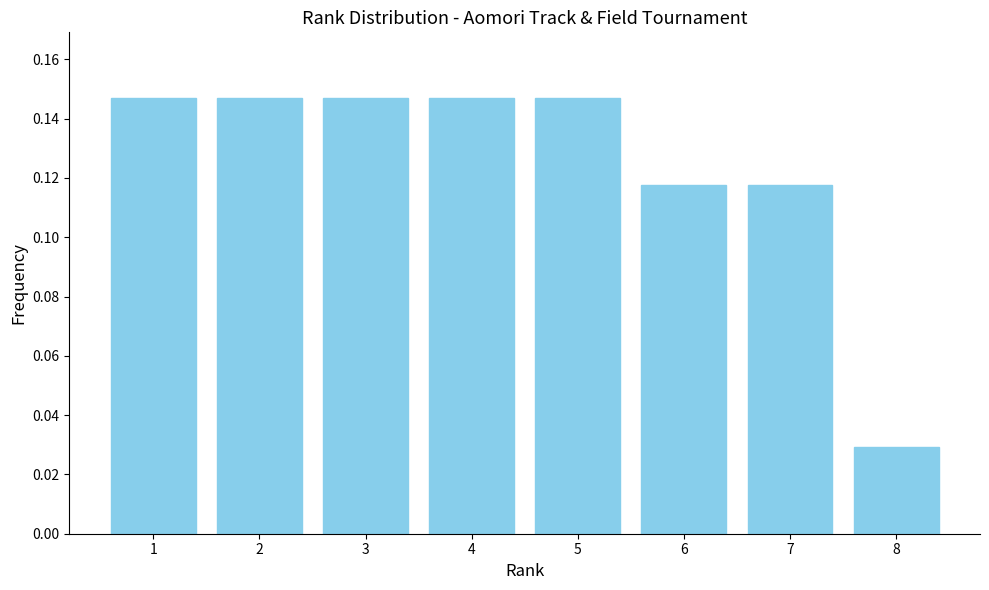

Where is the data nearest to the value 0?

8